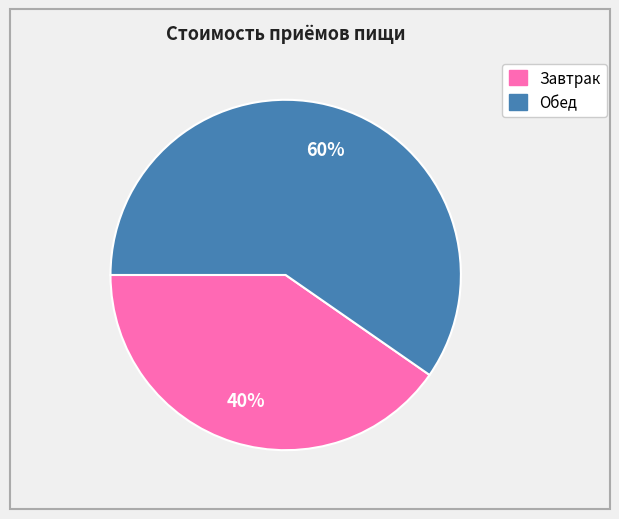

How many slices are in this pie chart?

2